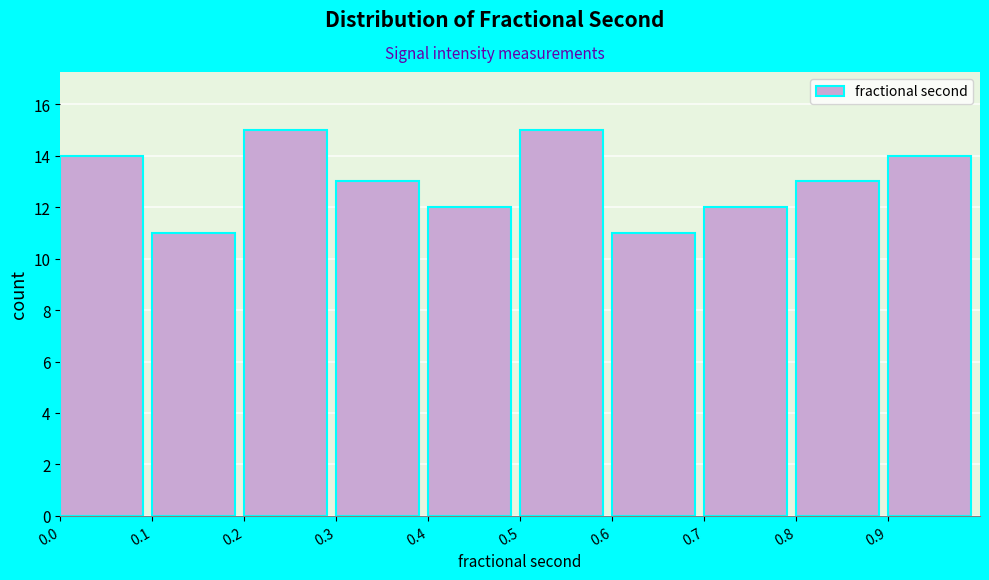

Reading left to right, extract all data points from this chart.

0.0=14	0.1=11	0.2=15	0.3=13	0.4=12	0.5=15	0.6=11	0.7=12	0.8=13	0.9=14